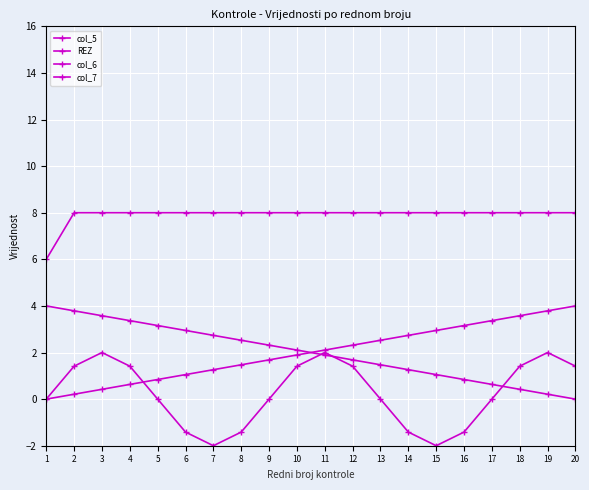

What is the total value across all series at 20?

13.4